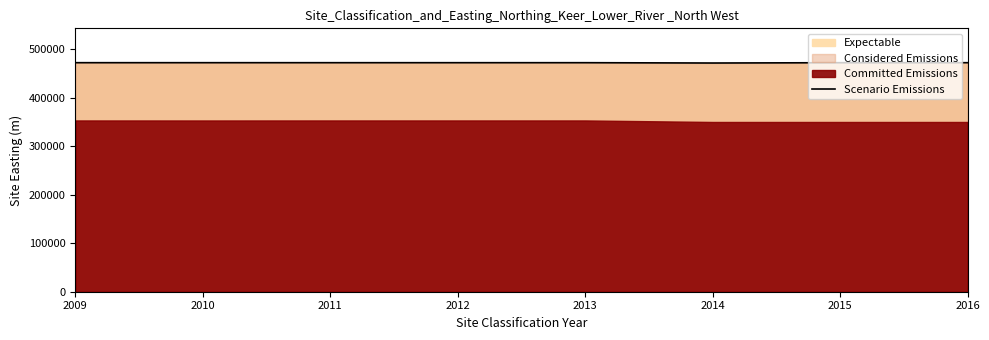

Where does the data first go above 471900?

2009